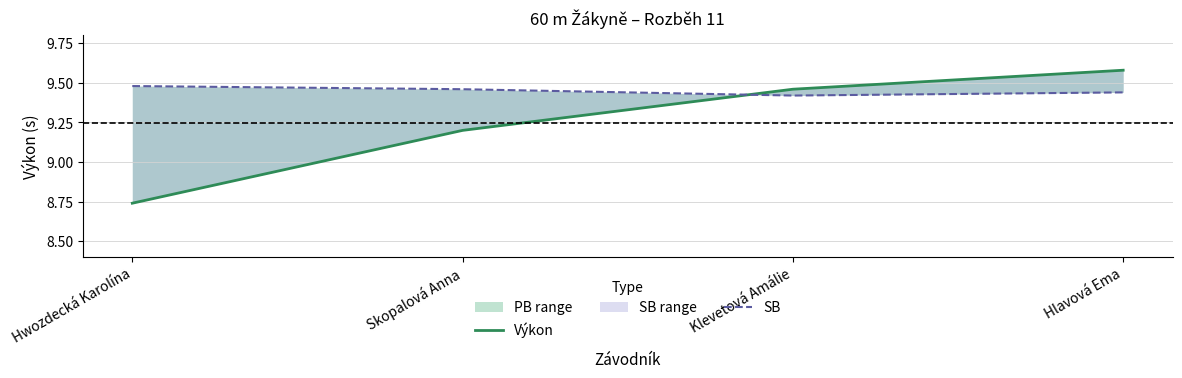

True or false: SB has more than 1 interior local peaks.

False